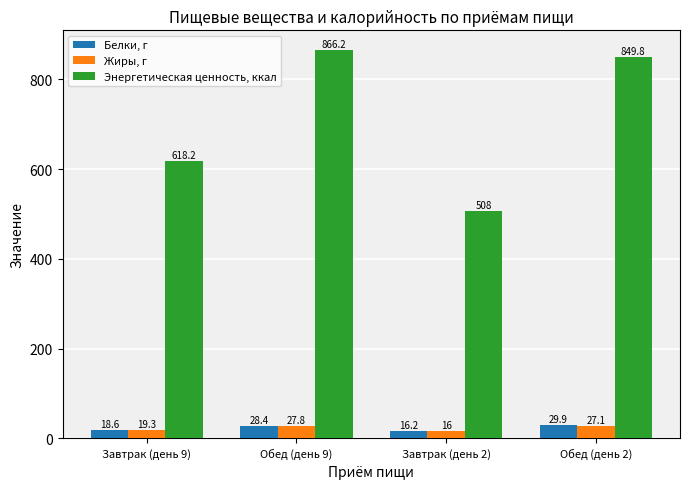

The Энергетическая ценность, ккал series shows 1140.9 at Обед (день 2). True or false?

False